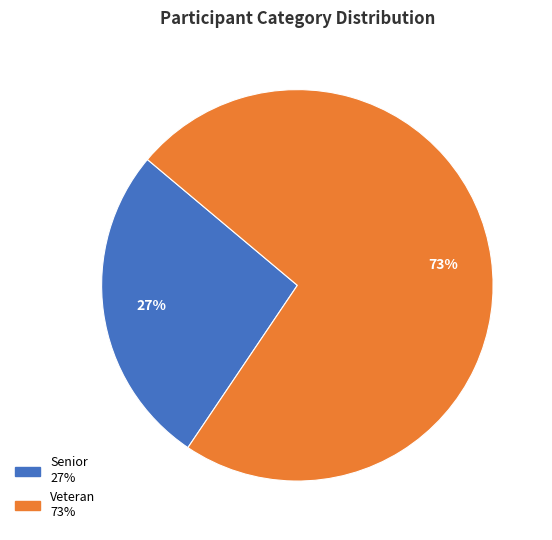

Does Senior represent more than half of the total?

No